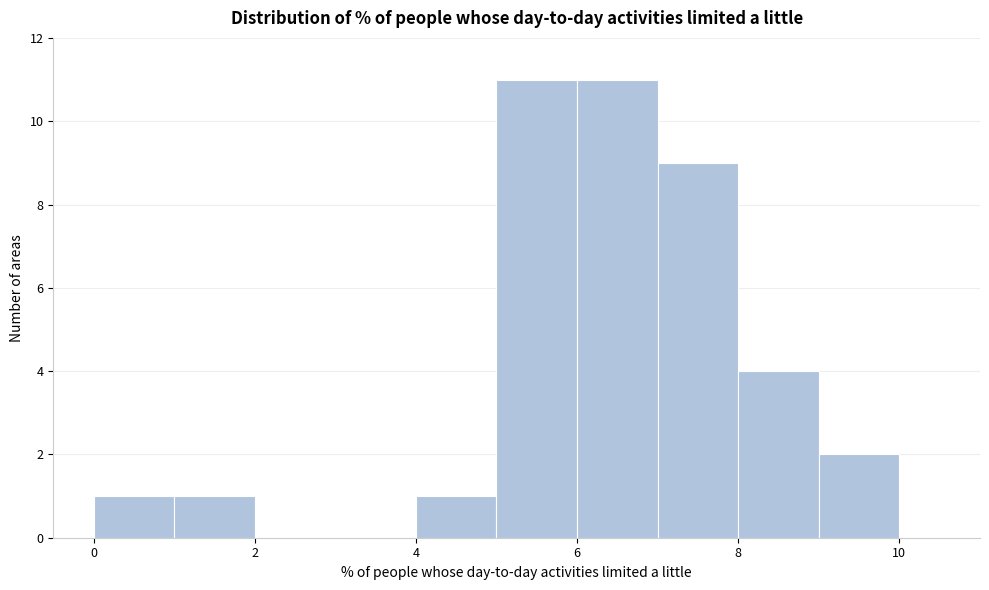

Reading left to right, list every bar in this chart as the range it spans on the x-axis followed by its height. The values are not printed on the chart, so give them approximately, as read against the axis.

0 to 1: 1
1 to 2: 1
2 to 3: 0
3 to 4: 0
4 to 5: 1
5 to 6: 11
6 to 7: 11
7 to 8: 9
8 to 9: 4
9 to 10: 2